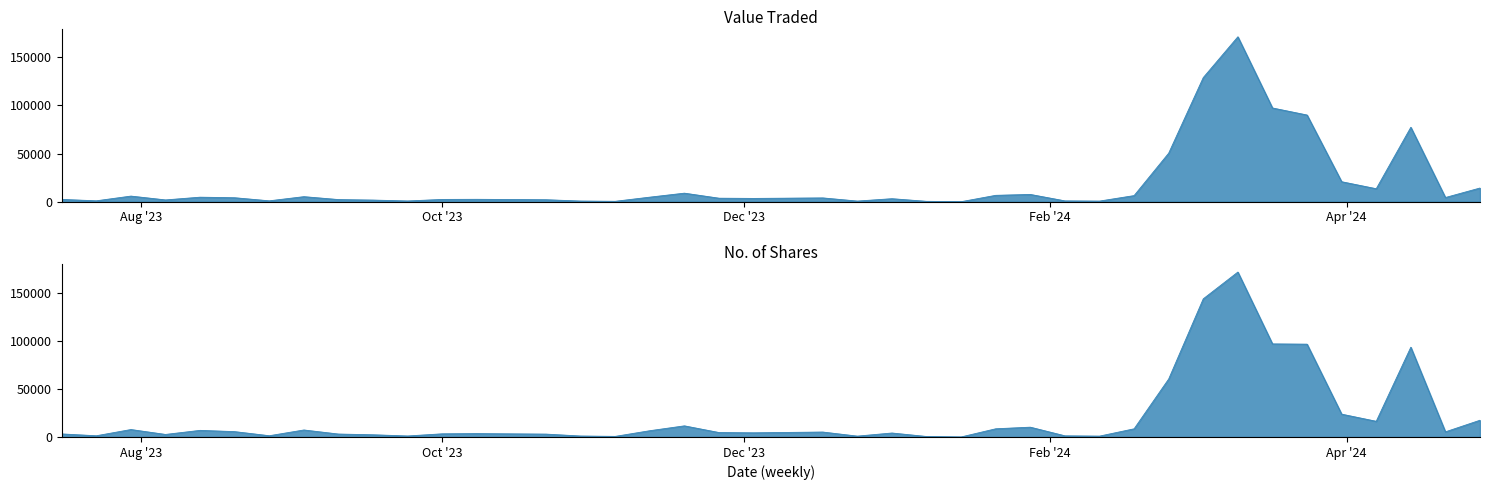

What is the value of the Value Traded point at the 31st from the left?

1694